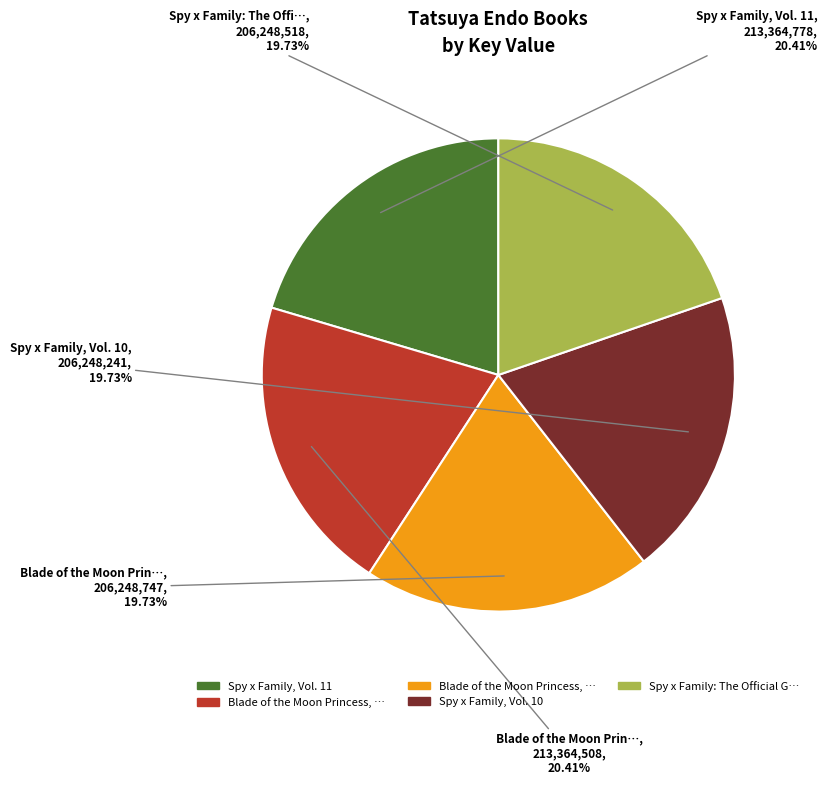

Is there any slice that represents more than half of the pie?

No